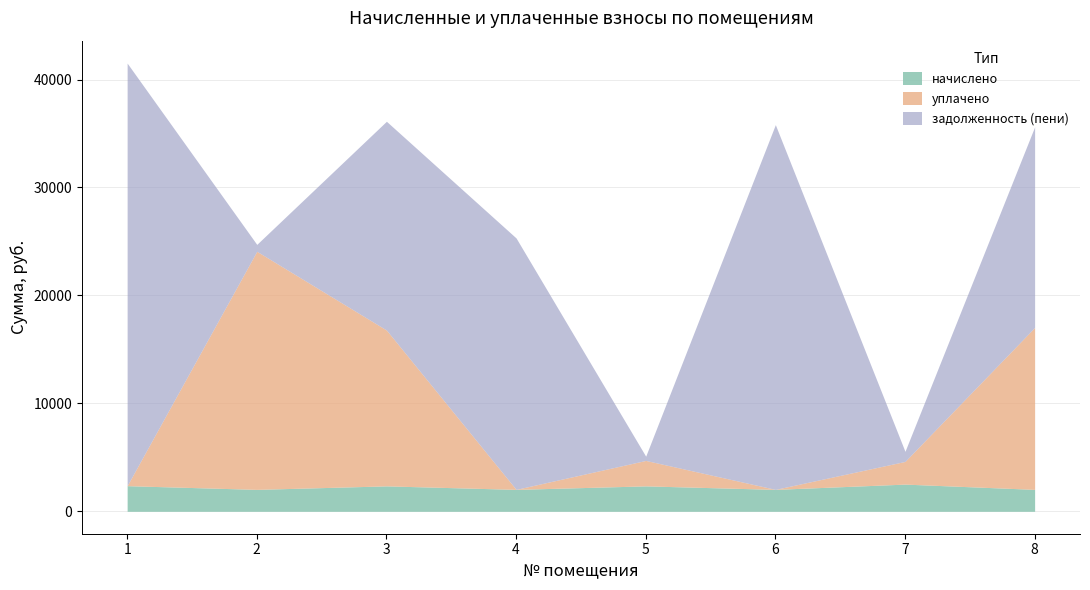

What is the total value across all series at 4?

25323.5